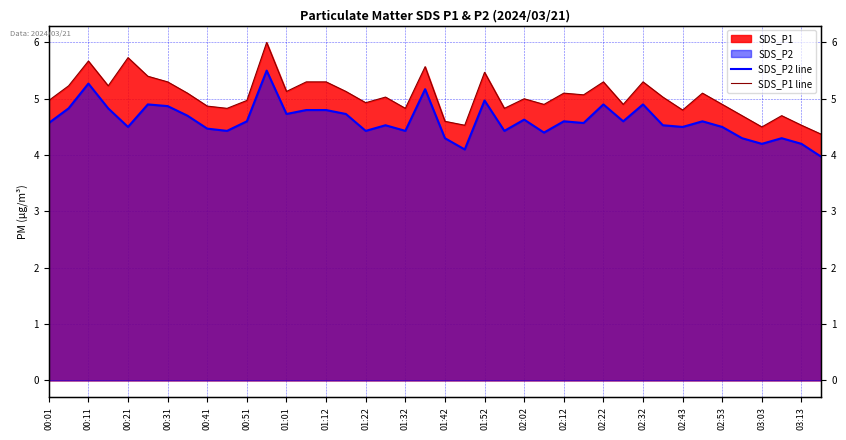

Which series has the largest range (max minus min)?

SDS_P1 line